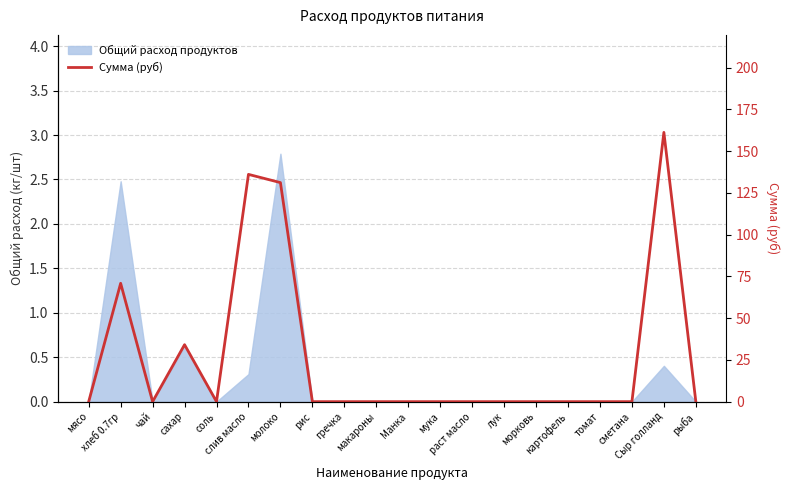

At which category does the data reach its first local valley?

чай